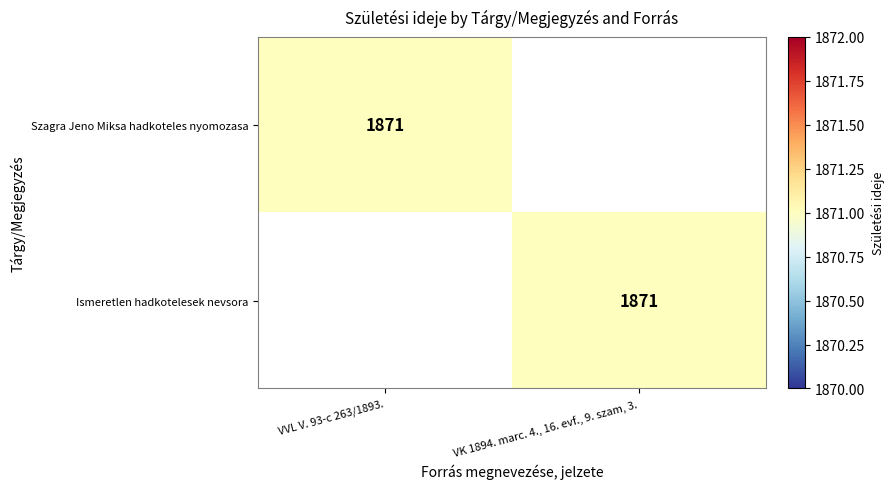

The Szagra Jeno Miksa hadkoteles nyomozasa series shows 1871 at VVL V. 93-c 263/1893.. True or false?

True